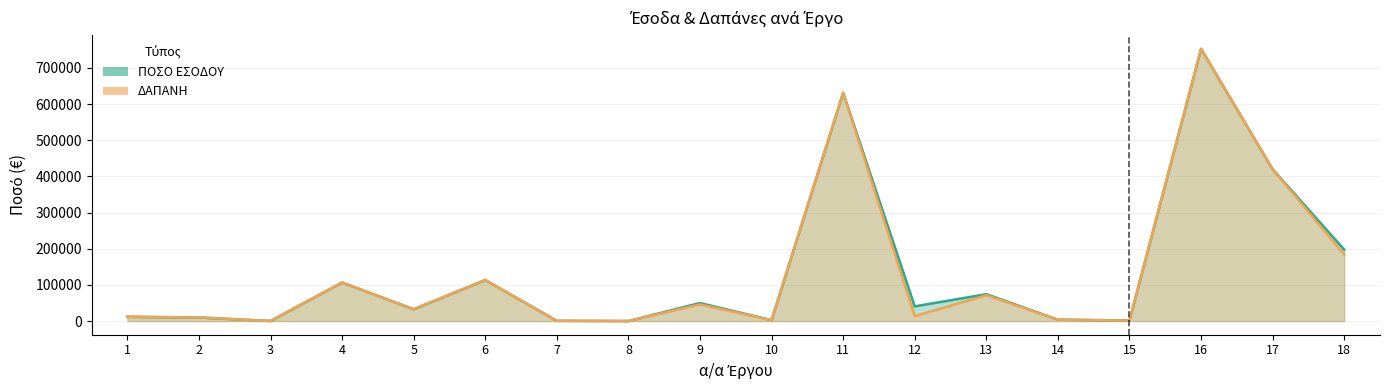

Reading left to right, what are all the values shown in this chart?

ΠΟΣΟ ΕΣΟΔΟΥ: 11925	10000	320	106655	32666	113562	800	216	50000	2600	631136	40780	74400	3962	1616	752562	419688	197633
ΔΑΠΑΝΗ: 11925	10000	320	106655	32666	113562	800	216	46170	2600	631136	13750	71540	3962	1616	752562	419688	183993